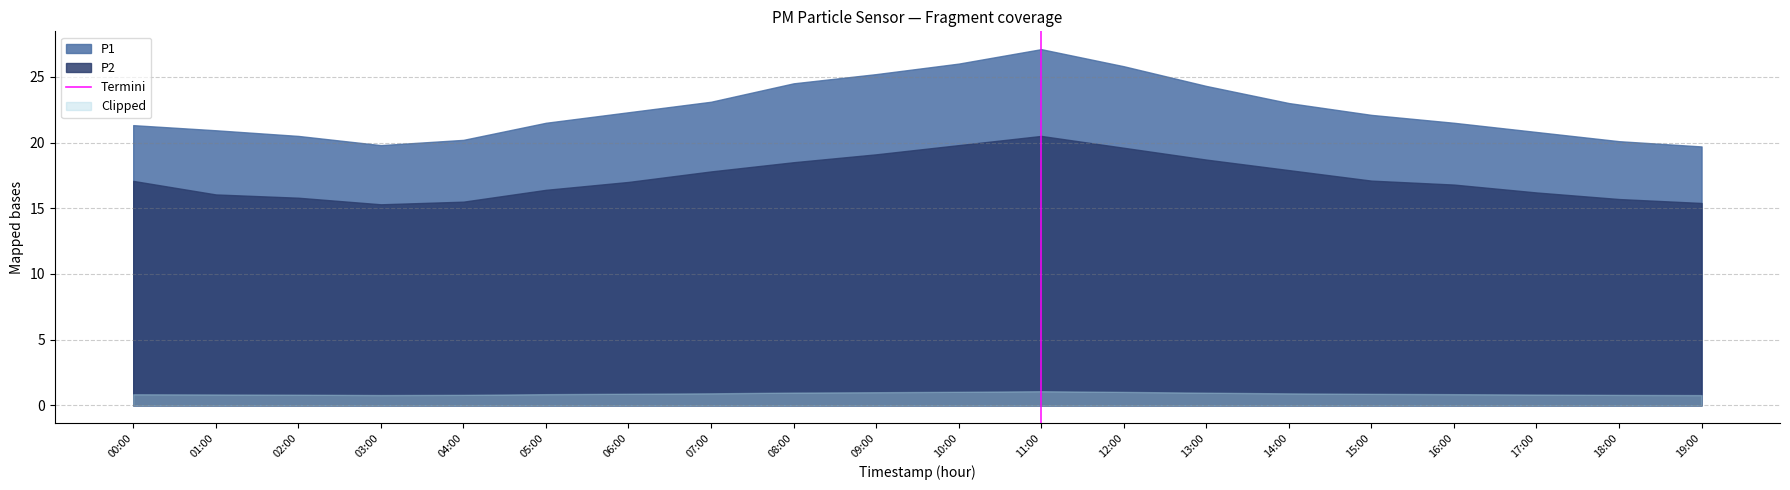

Is the value of P1 at 08:00 greater than the value of Clipped at 00:00?

Yes